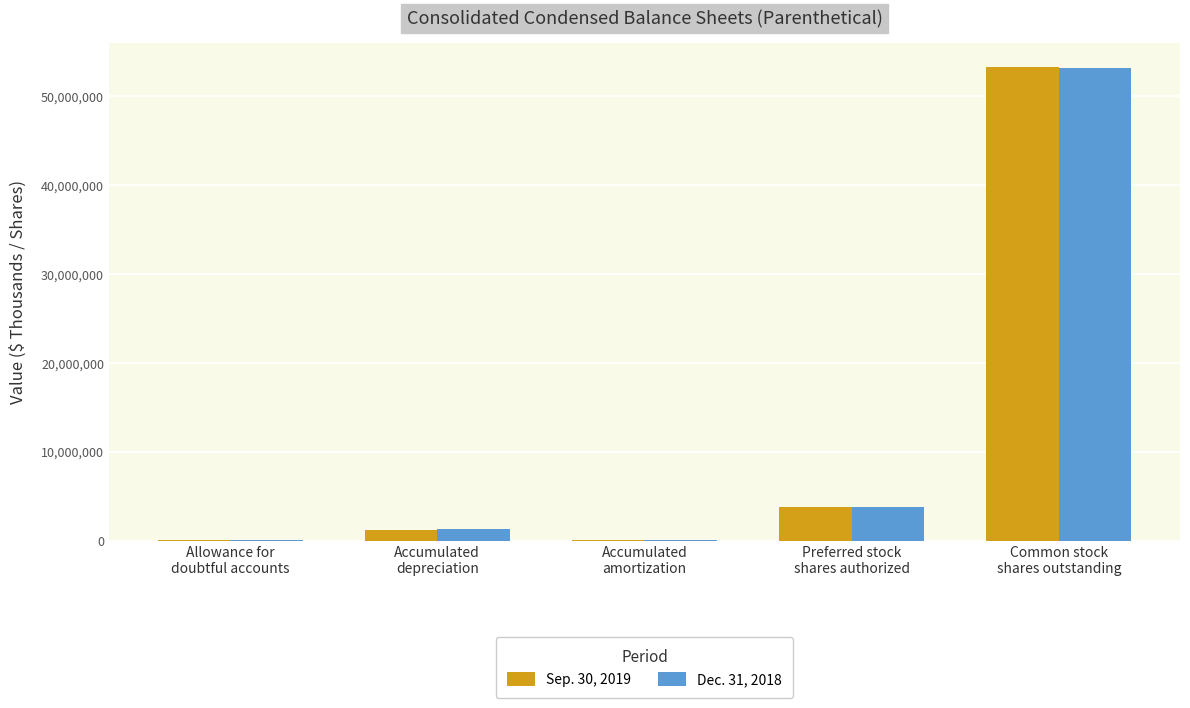

Are the bars horizontal?

No